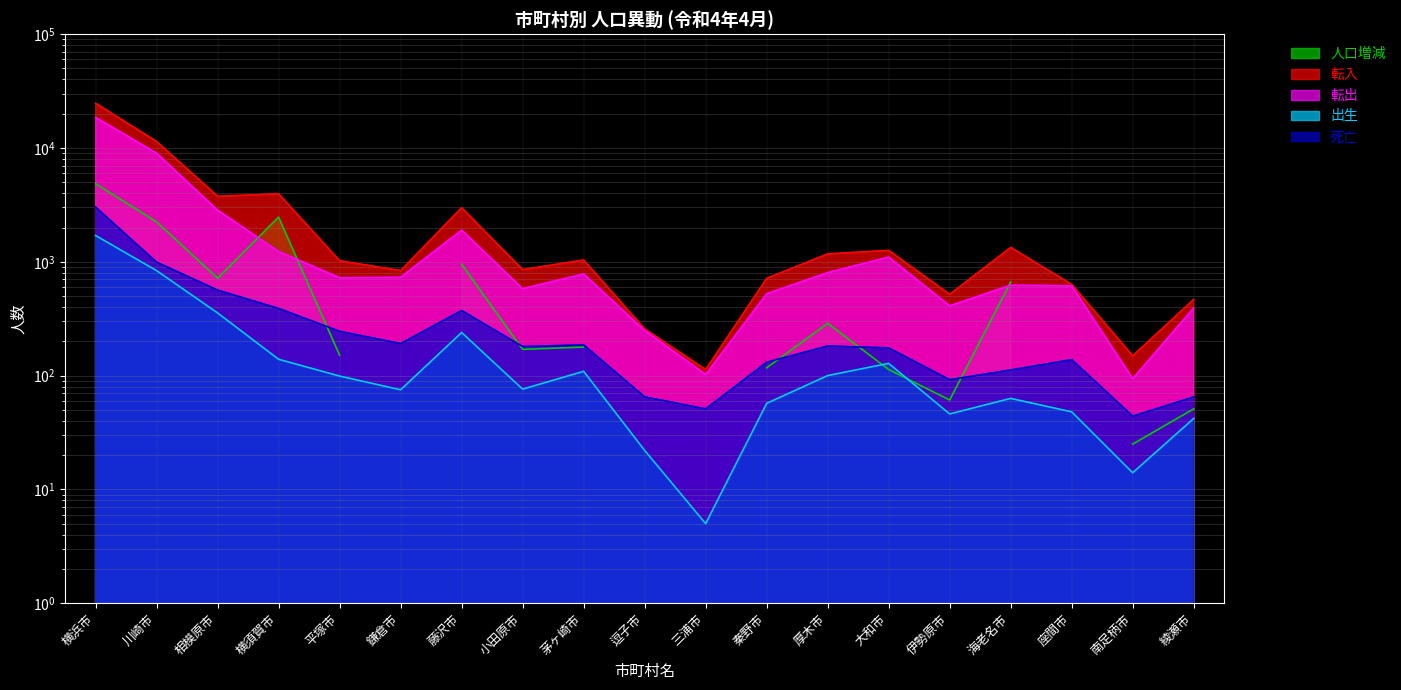

Is it true that 転入 equals 1258 at 大和市?

True